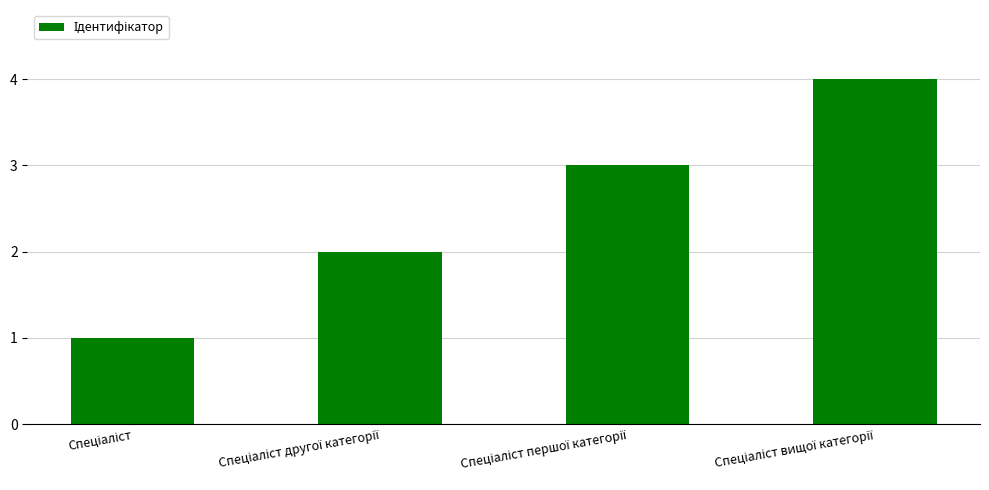

What is the maximum value shown in the chart?

4